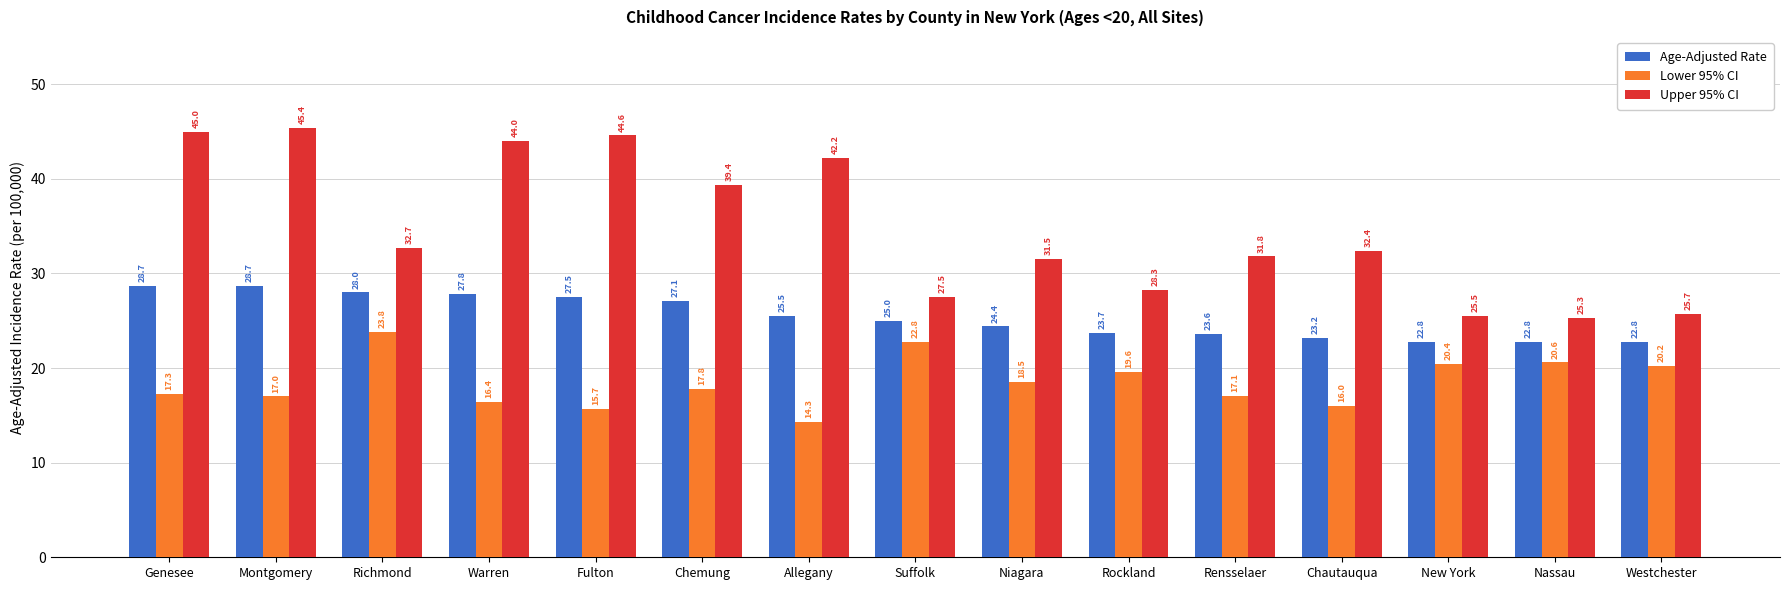

What is the label of the 6th bar from the right?

Rockland